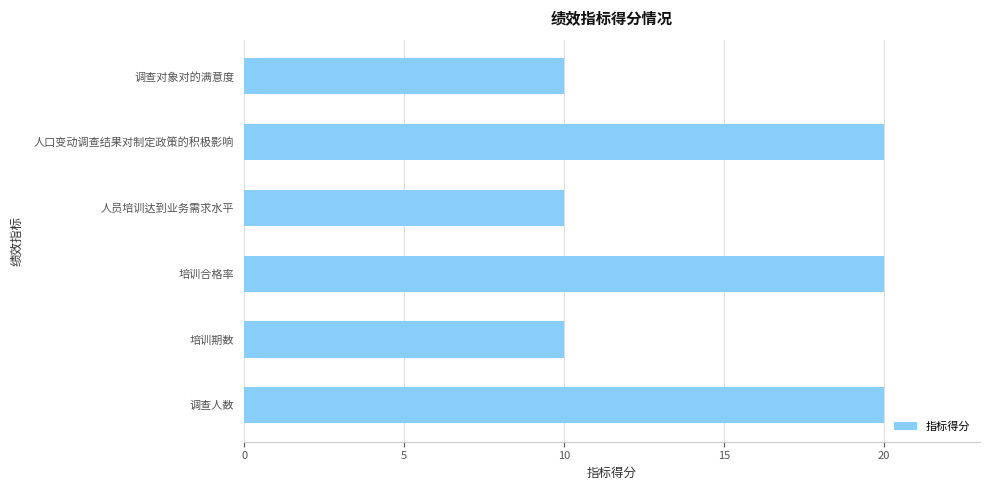

True or false: the data shows 6 at 调查对象对的满意度.

False